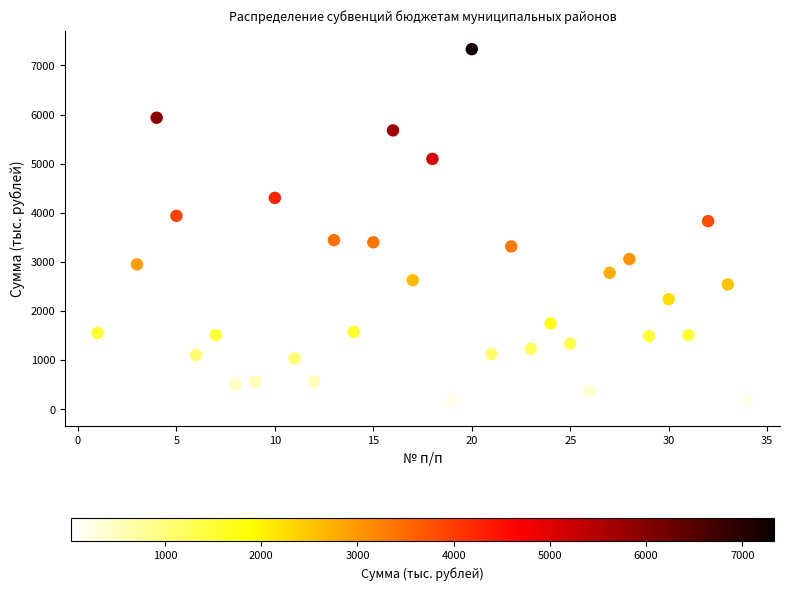

What is the range of X values (max minus min)?

33.0